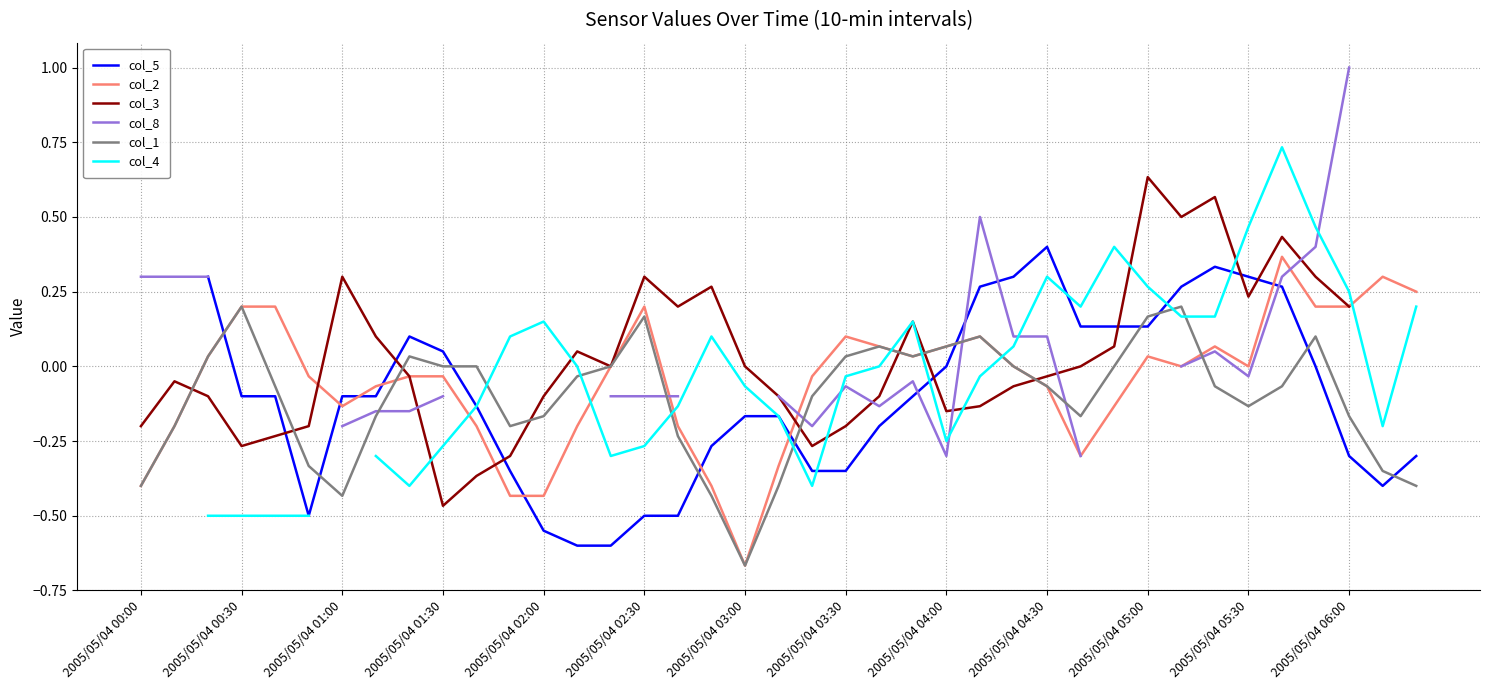

At which category is the sum across all series the highest?

34